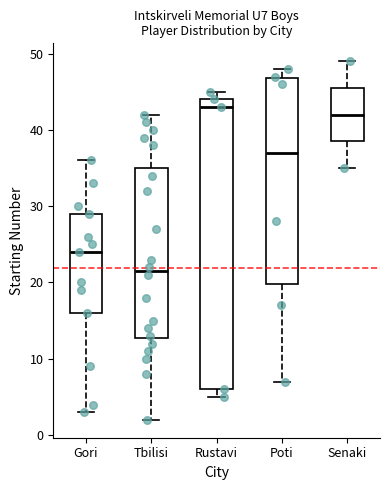

Reading left to right, transcribe this box plot: for each box, give where its median line is, the range the box spans, and where its two whiskers end, as read against the y-axis. The values are not printed on the chart, so give them approximately, as read against the axis.

Gori: median 24, box 16 to 29, whiskers 3 to 36
Tbilisi: median 22, box 13 to 35, whiskers 2 to 42
Rustavi: median 43, box 6 to 44, whiskers 5 to 45
Poti: median 37, box 20 to 47, whiskers 7 to 48
Senaki: median 42, box 39 to 46, whiskers 35 to 49